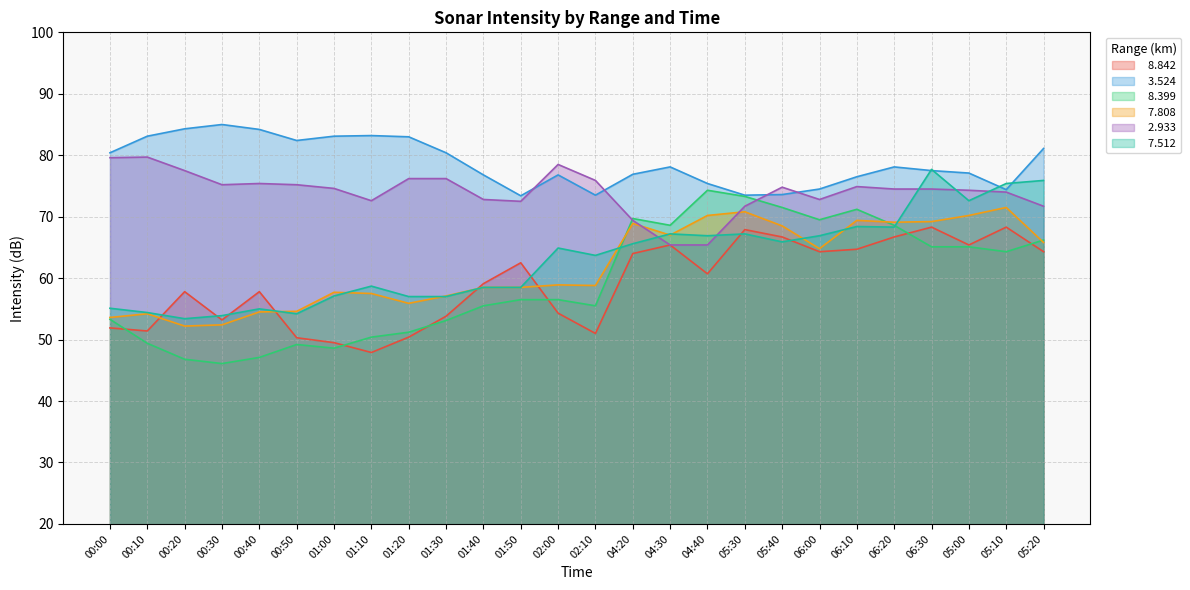

At which label is   8.399 closest to 60?

01:50